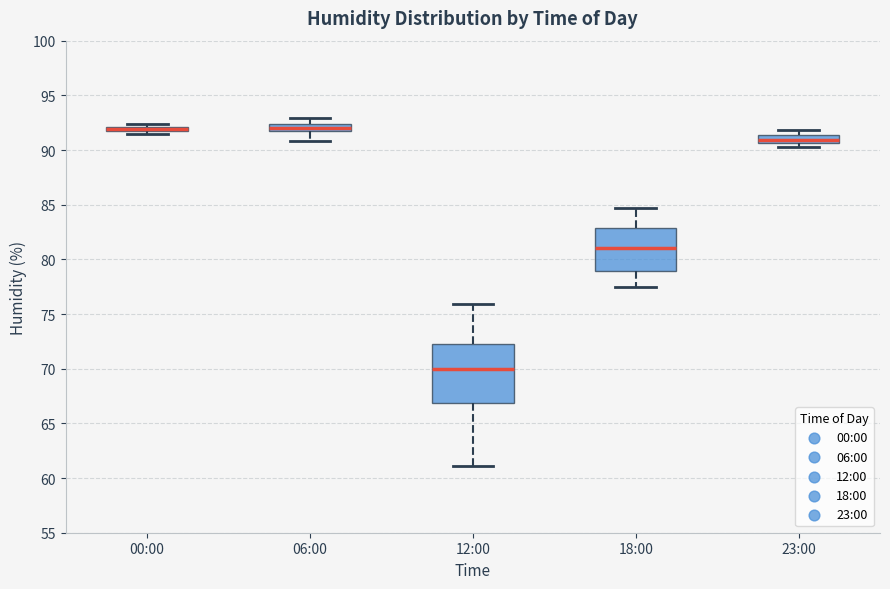

Comparing the boxes themselves (not the whiskers), which one is the tallest?

12:00